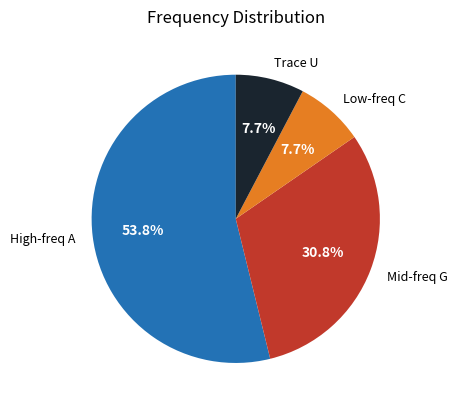

Which category has the biggest portion of the pie?

High-freq A